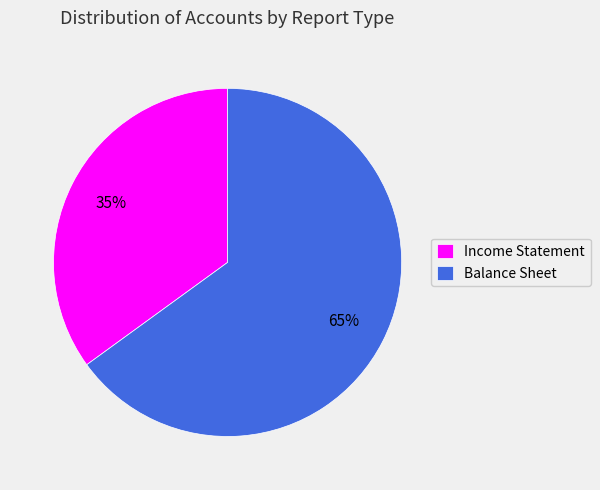

What is the ratio of the value at Income Statement to the value at Balance Sheet?

0.5